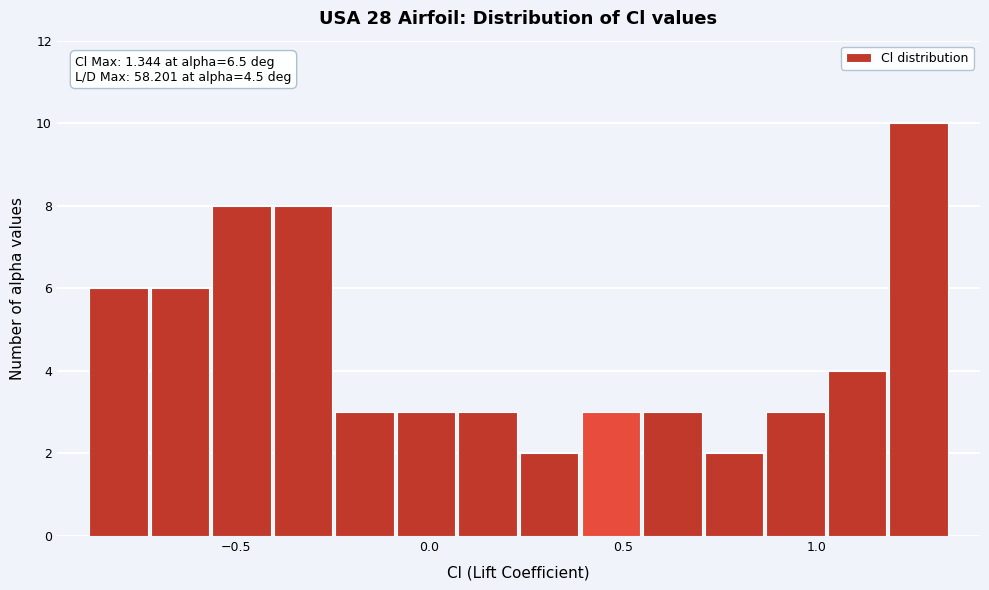

Read against the x-axis, roughly where is the centre of the tallest bar?

1.25